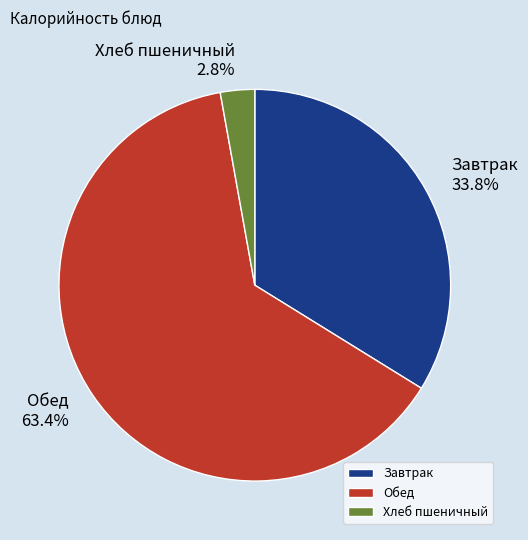

Which slice is the largest?

Обед